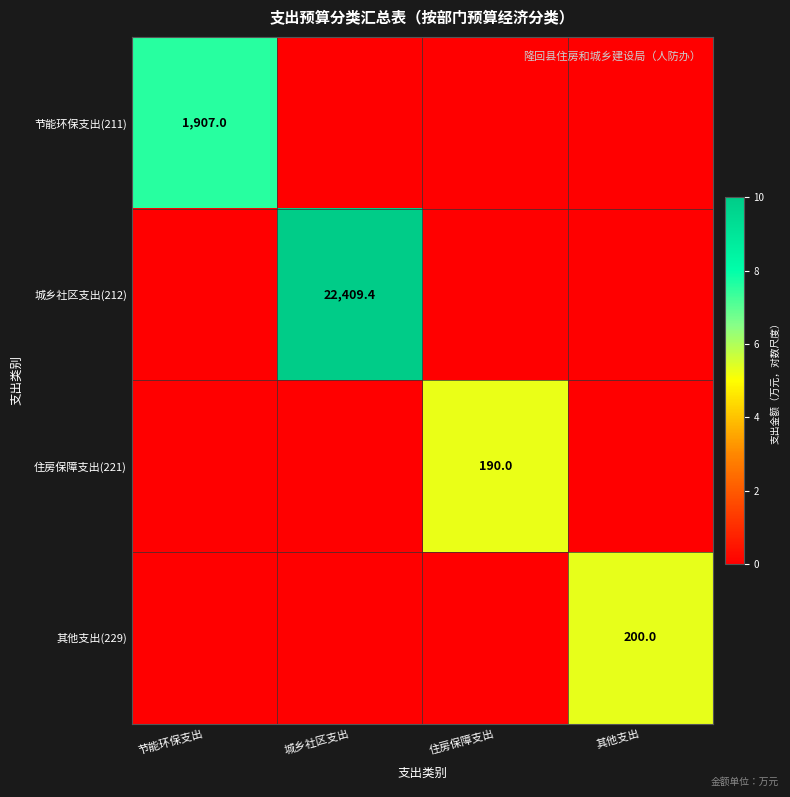

True or false: 其他支出(229) has a value of 304.6 at 其他支出.

False